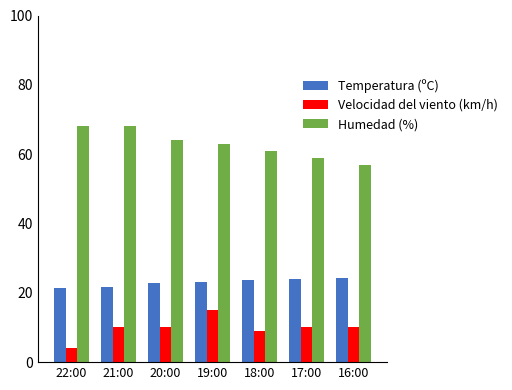

The Velocidad del viento (km/h) series shows 17.9 at 20:00. True or false?

False